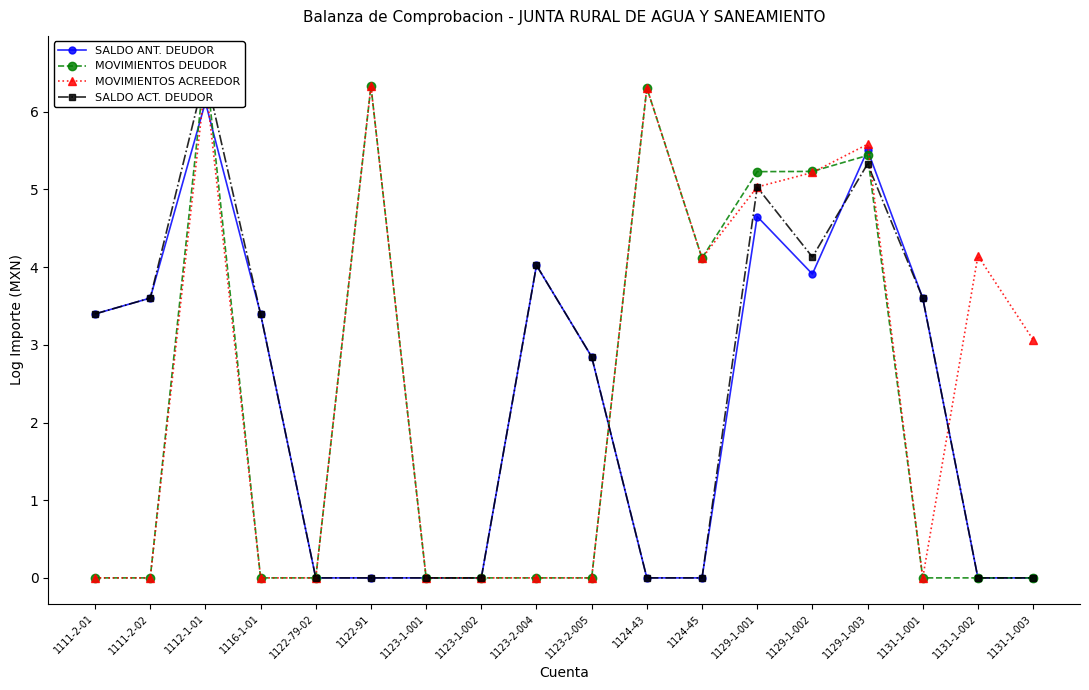

Where does the SALDO ANT. DEUDOR series first go above 3?

1111-2-01